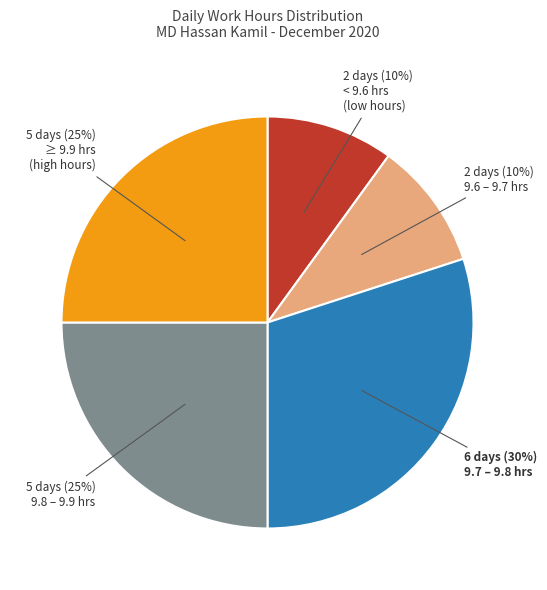

To the nearest percent, what is the difference between the largest and smallest slice percentages?

20%